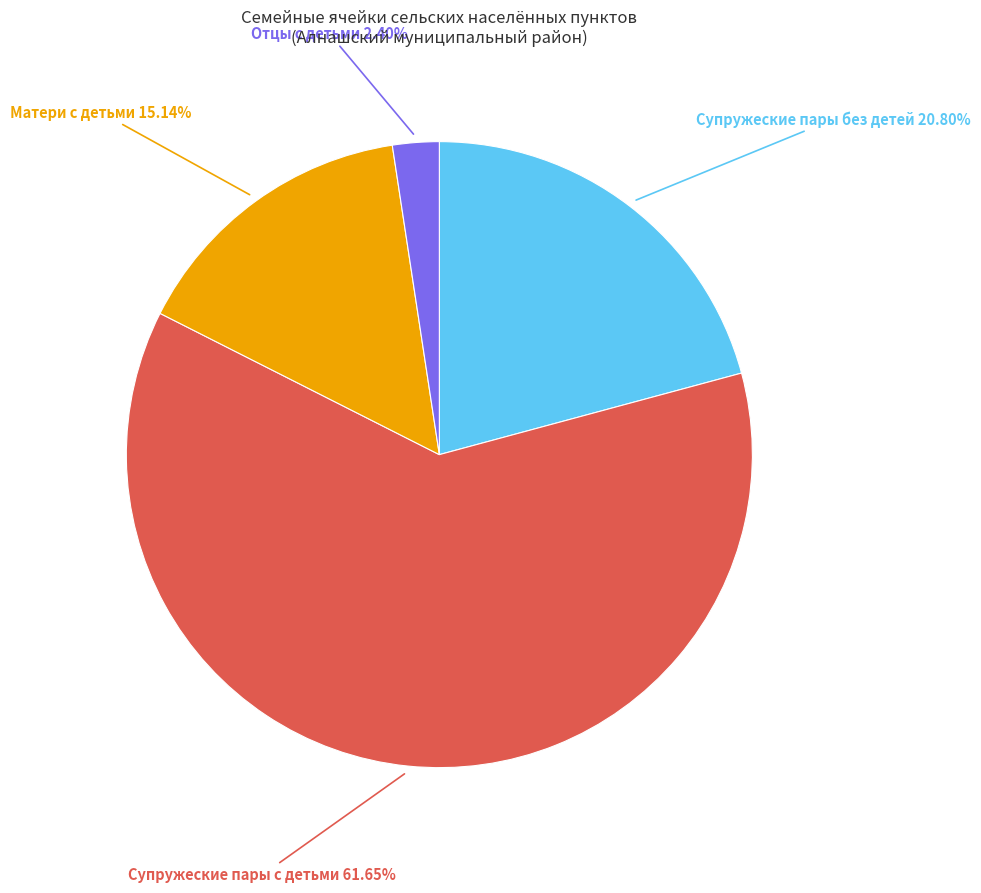

Does any single category account for the majority?

Yes